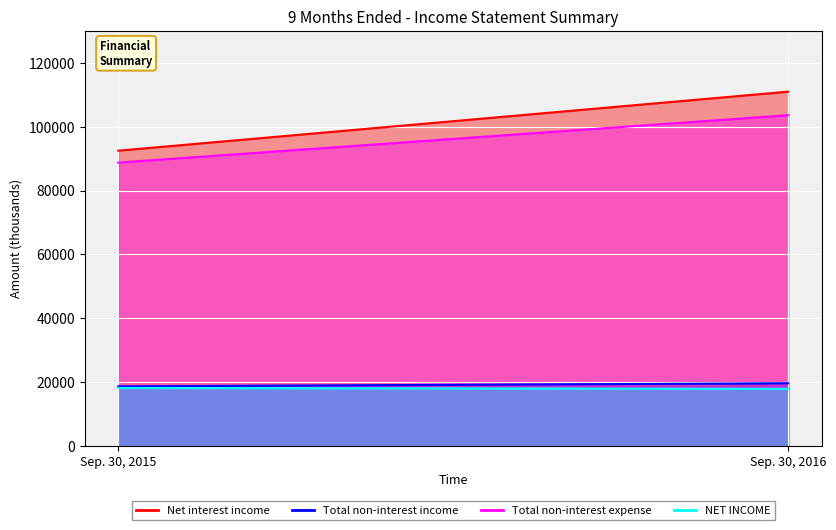

What is the sum of all Total non-interest income values?

38233